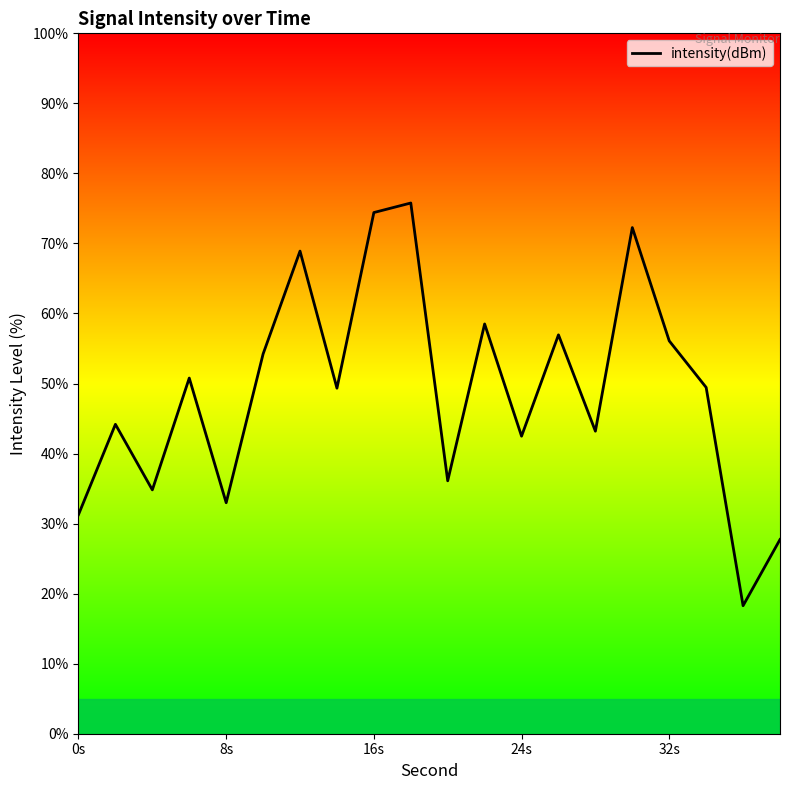

Is this an area chart (filled region under the line)?

No